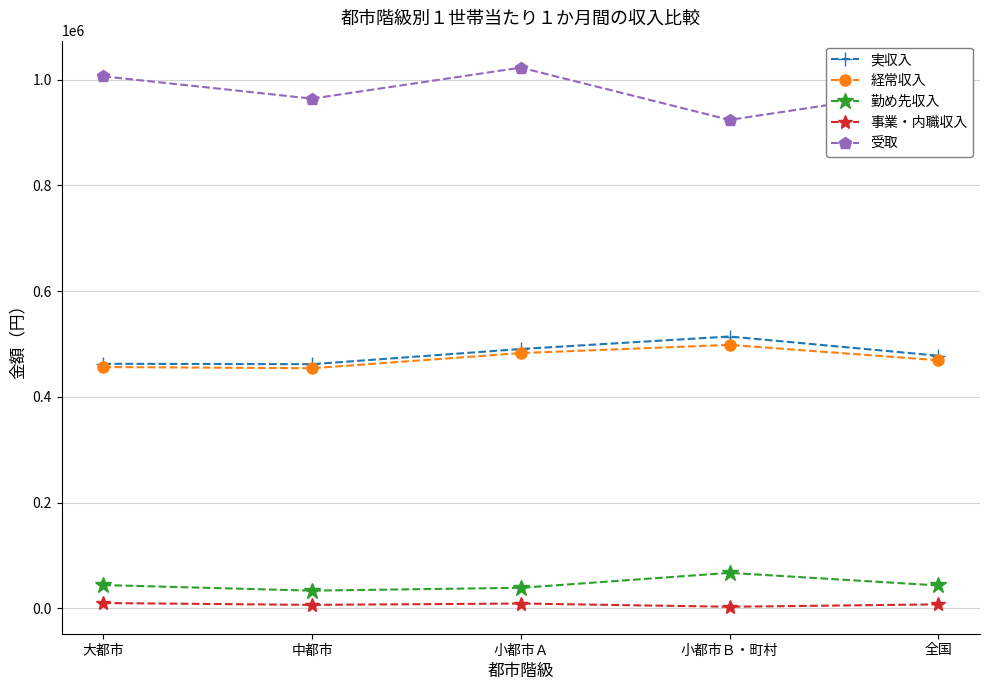

What is the maximum value for 勤め先収入?

66925